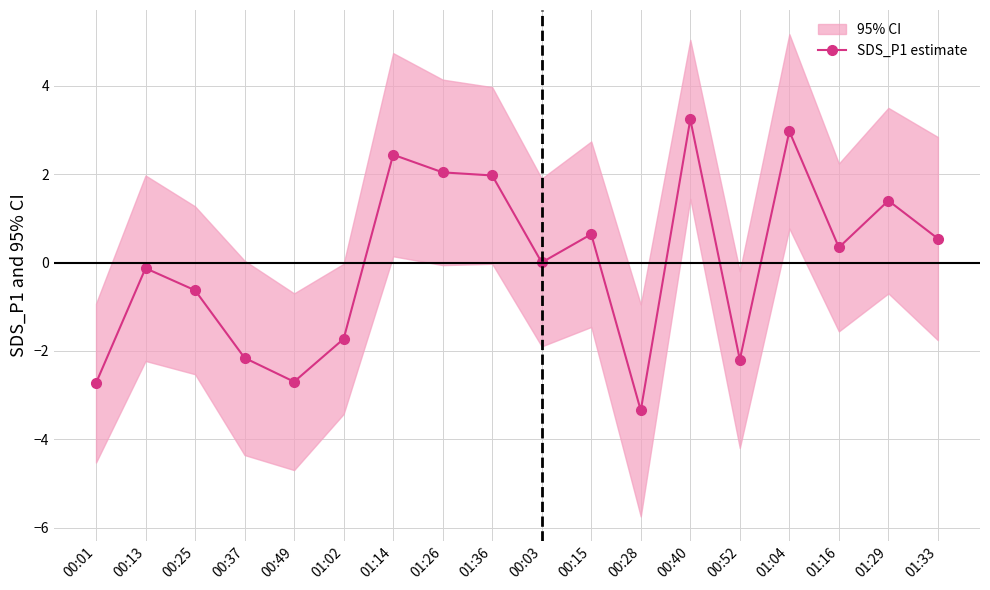

How many values are above zero?

10